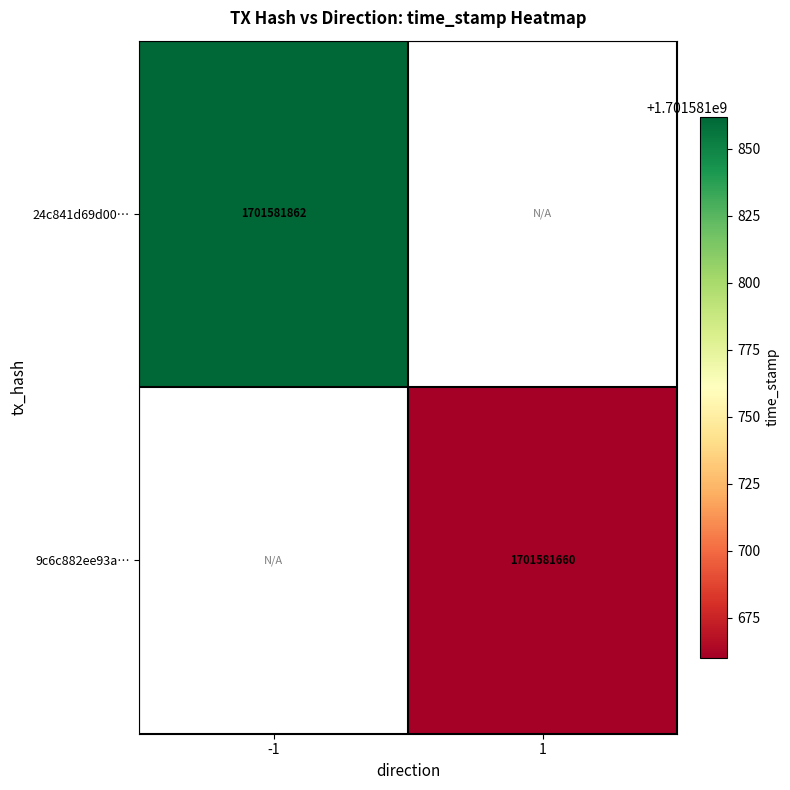

What is the maximum value shown in the chart?

1701581862